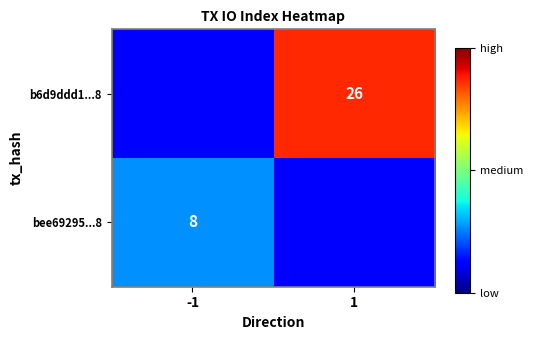

The value of bee69295...8 at -1 is 11. True or false?

False